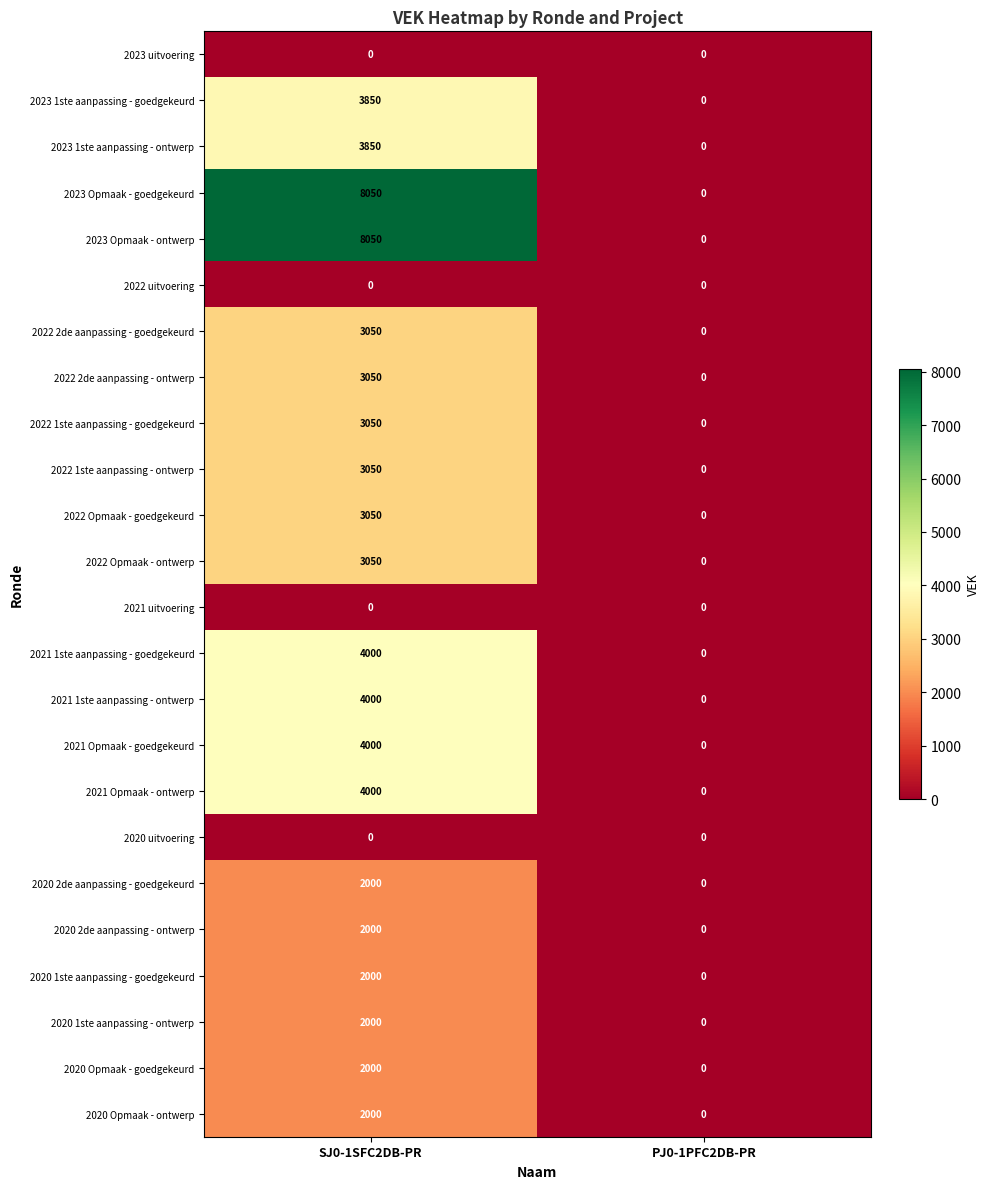

Is it true that 2020 2de aanpassing - goedgekeurd equals 2000 at SJ0-1SFC2DB-PR?

True